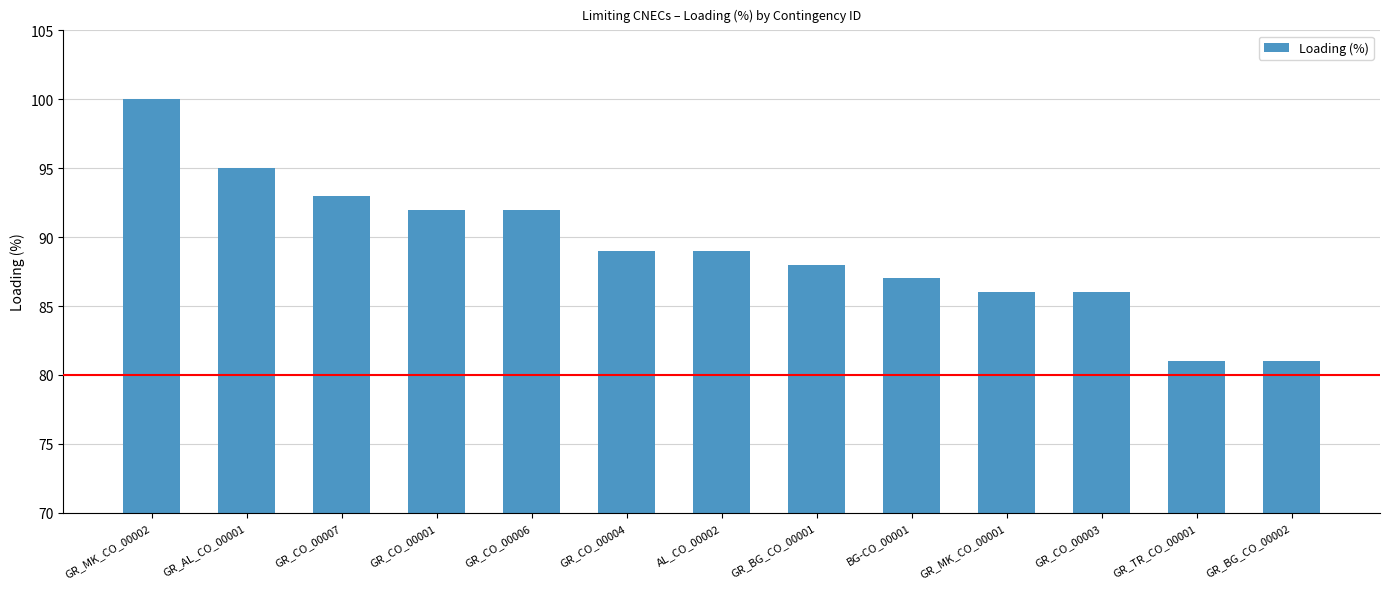

What is the change in value from GR_MK_CO_00002 to GR_AL_CO_00001?

-5